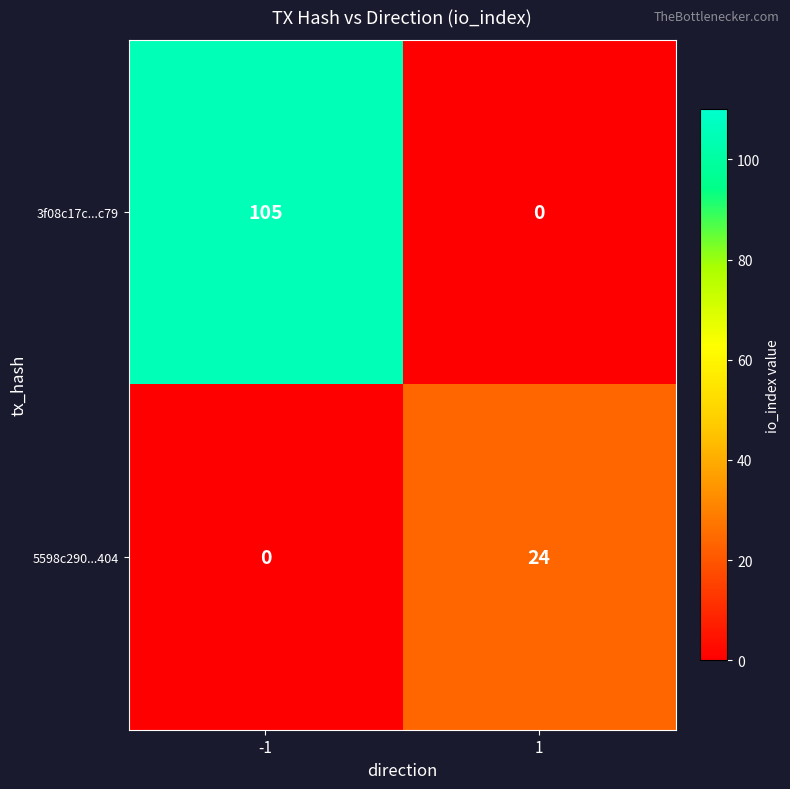

What is the difference between the 5598c290...404 values at -1 and 1?

24